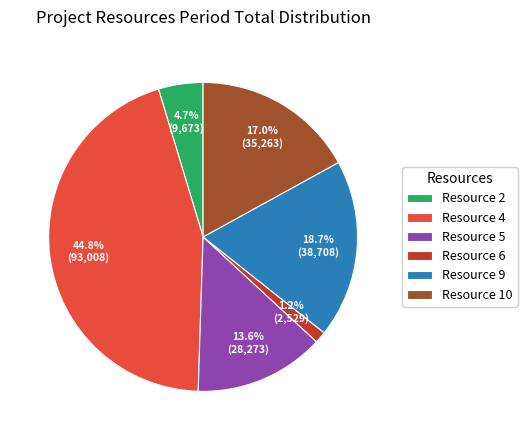

What is the ratio of the value at Resource 9 to the value at Resource 10?

1.1